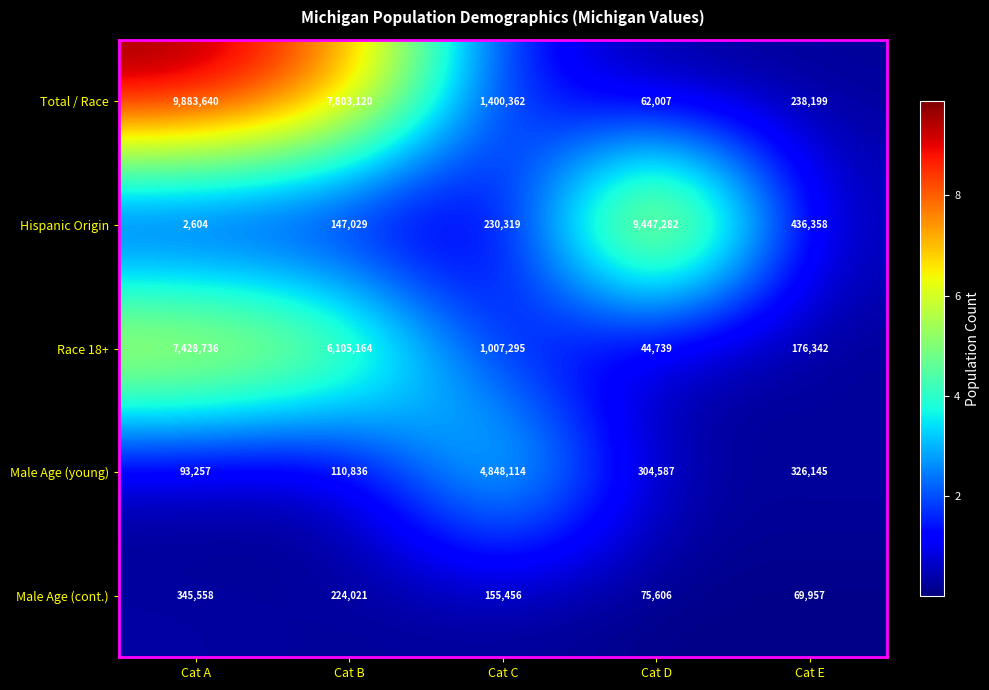

What is the maximum value shown in the chart?

9883640